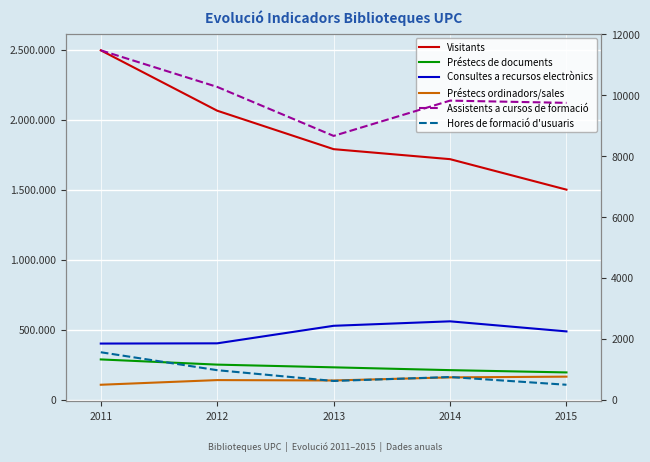

What is the spread (max minus min) of values at 2013?

1790382